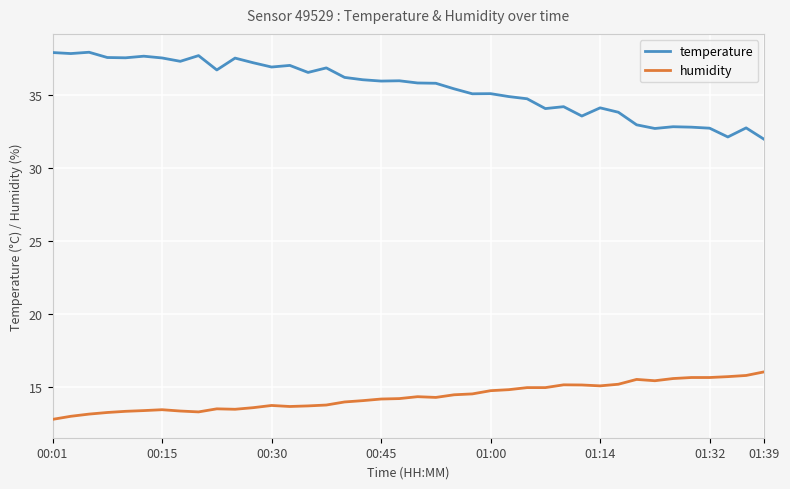

List the series in order of their overall mean, lowest first.

humidity, temperature